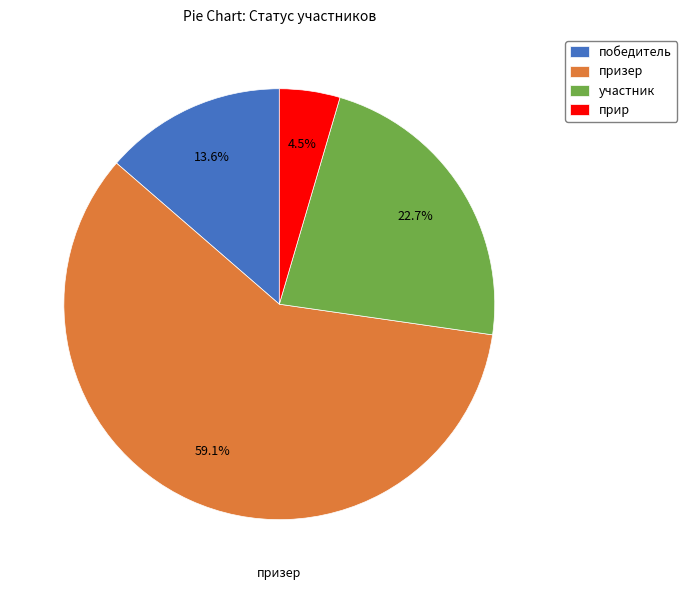

Which category has the biggest portion of the pie?

призер